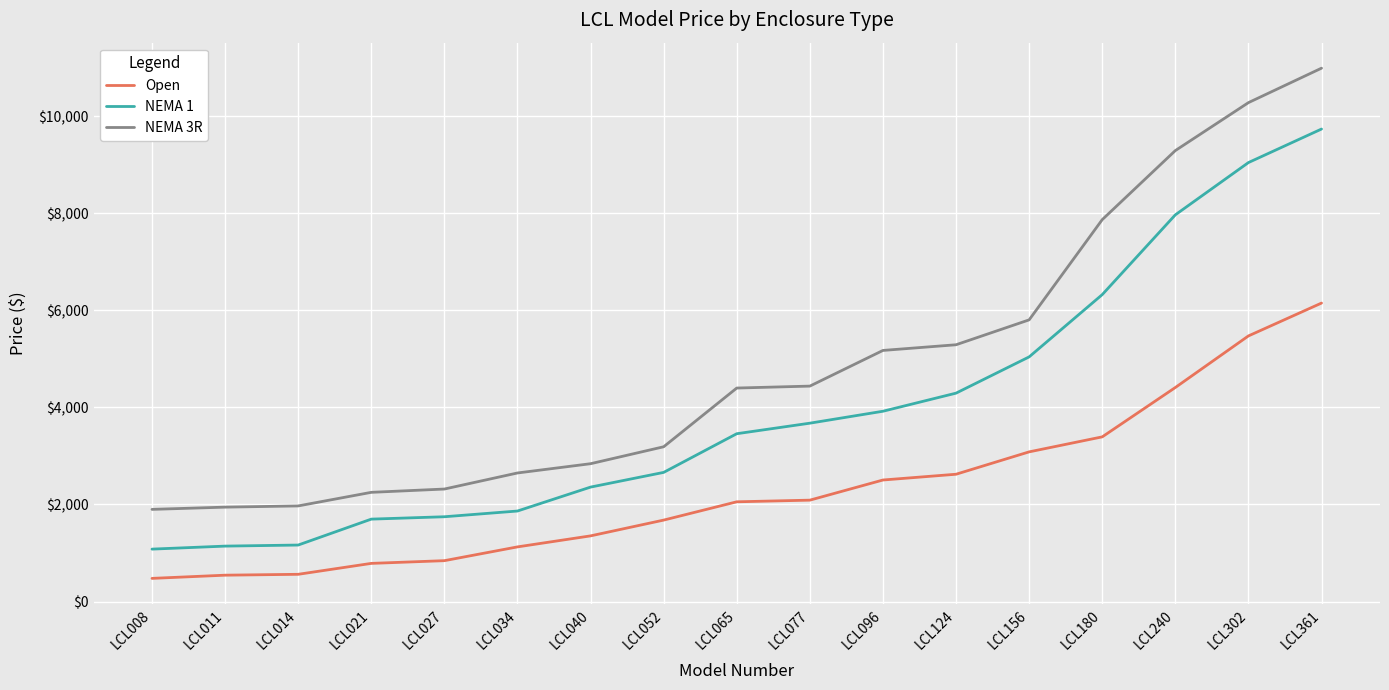

What are all the series names shown in the legend?

Open, NEMA 1, NEMA 3R